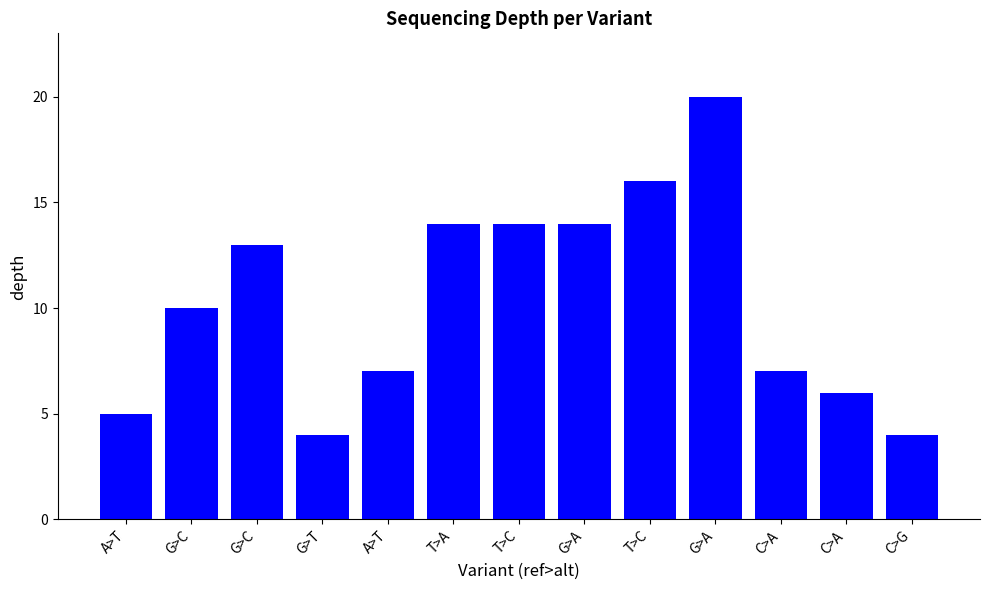

How many bars are there in total?

13